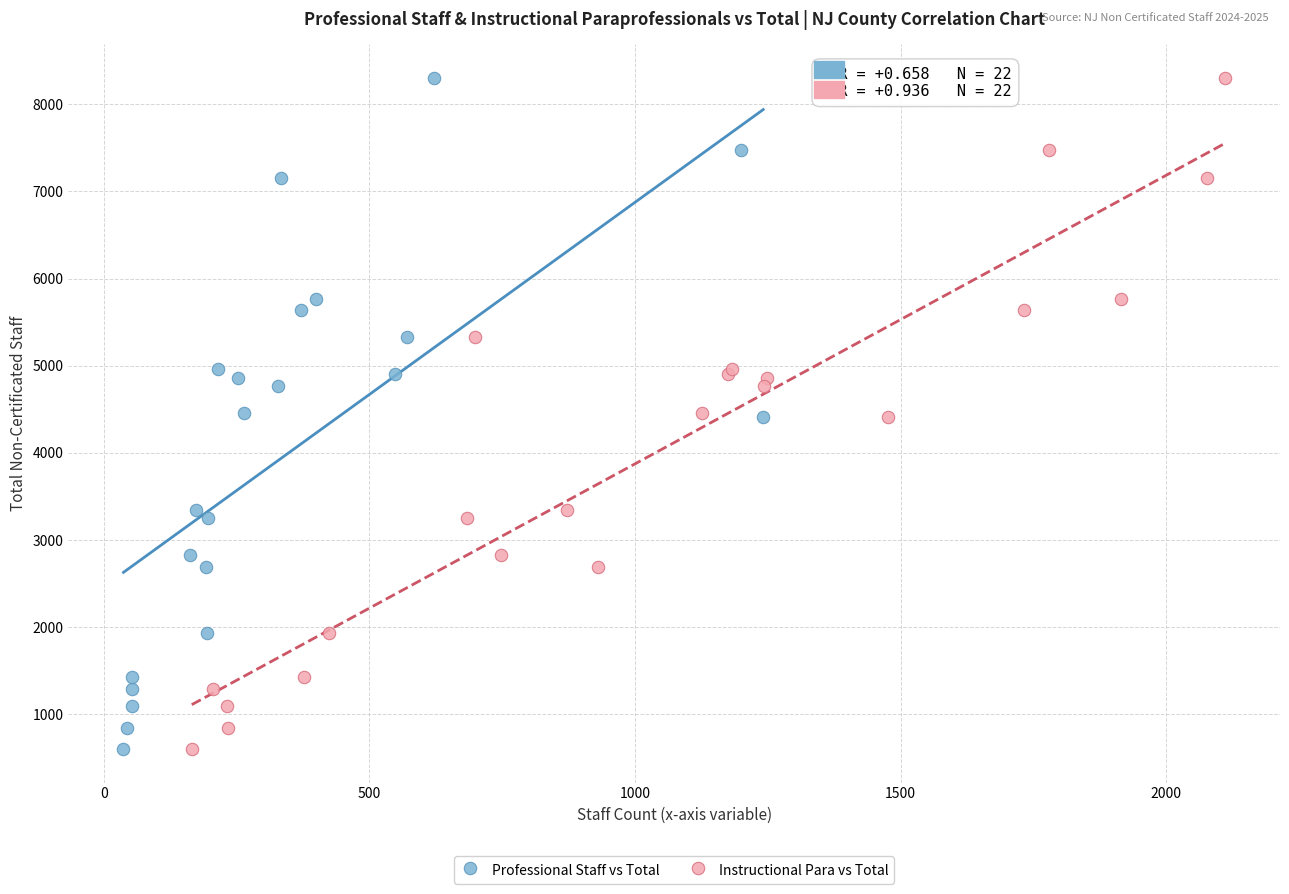

What are all the series names shown in the legend?

Professional Staff vs Total, Instructional Para vs Total